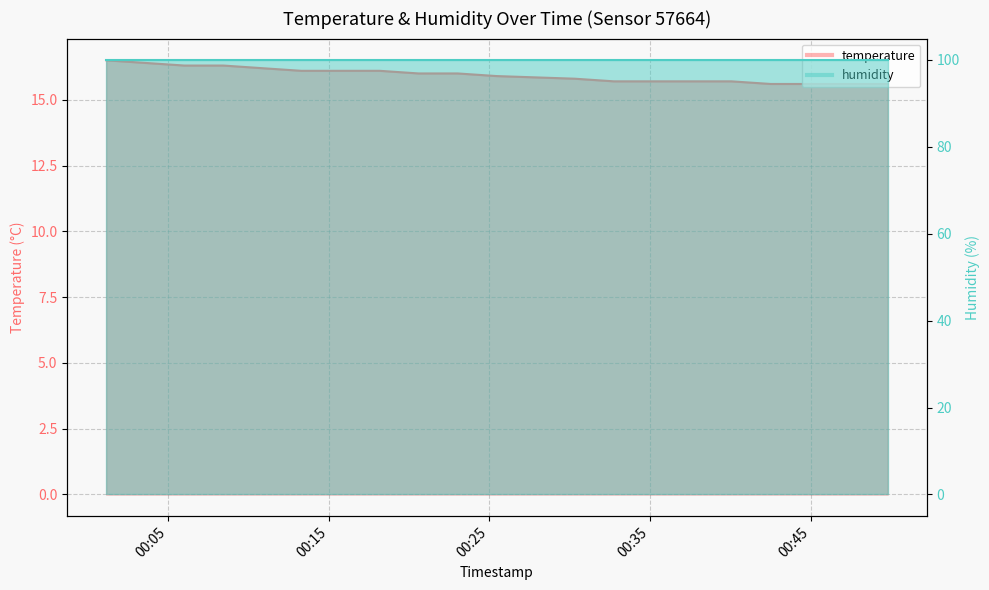

Is it true that the value at 2023-07-20T00:18:10 is 16.1?

True